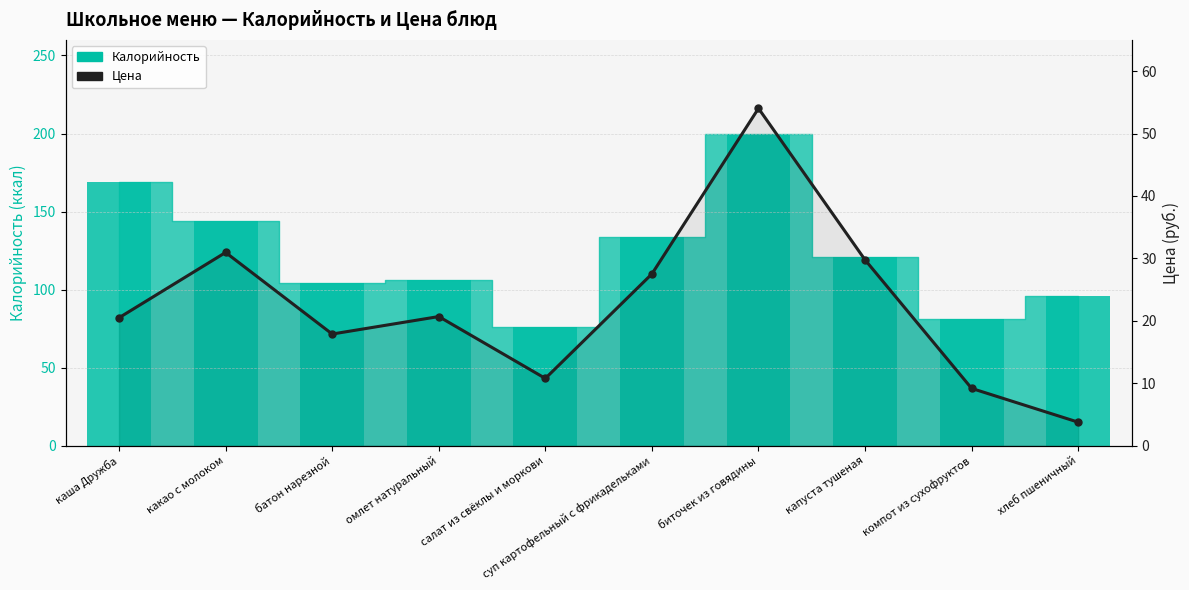

What is the spread (max minus min) of values at какао с молоком?

113.0